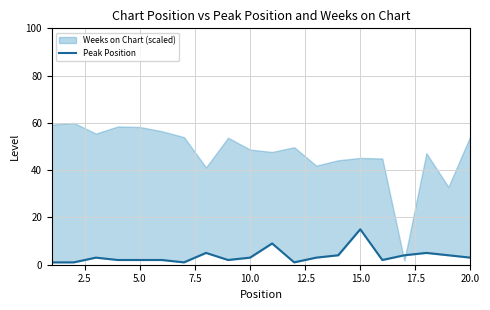

What is the minimum value shown in the chart?

1